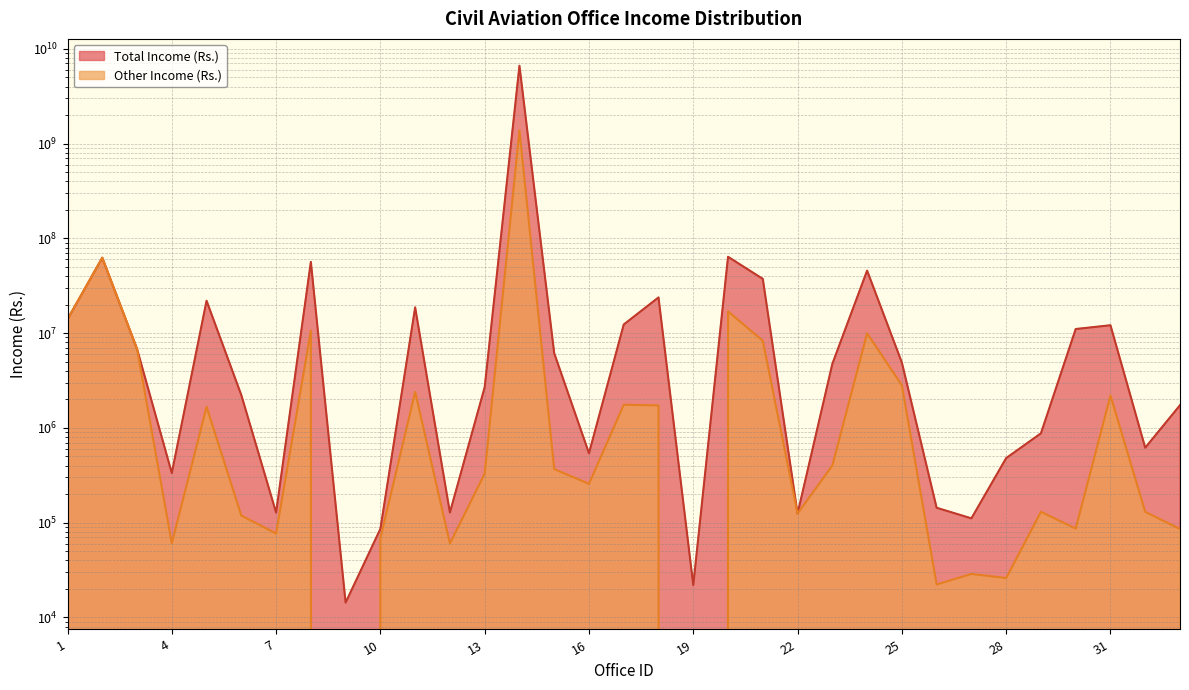

How many lines are shown in the chart?

2